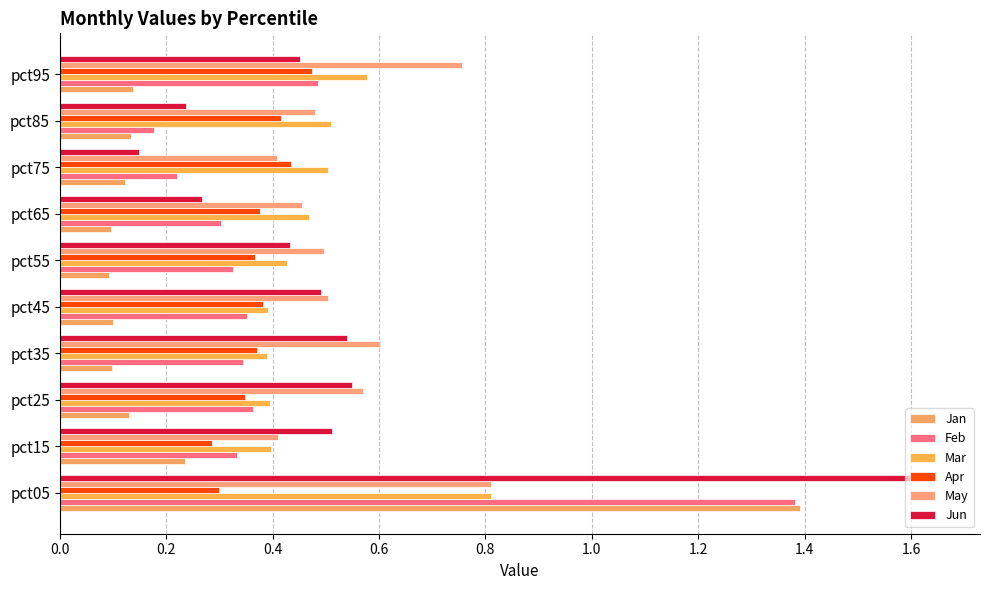

Reading left to right, list all the values displayed in this chart.

Jan: 1.4	0.2	0.1	0.1	0.1	0.1	0.1	0.1	0.1	0.1
Feb: 1.4	0.3	0.4	0.3	0.4	0.3	0.3	0.2	0.2	0.5
Mar: 0.8	0.4	0.4	0.4	0.4	0.4	0.5	0.5	0.5	0.6
Apr: 0.3	0.3	0.3	0.4	0.4	0.4	0.4	0.4	0.4	0.5
May: 0.8	0.4	0.6	0.6	0.5	0.5	0.5	0.4	0.5	0.8
Jun: 1.6	0.5	0.6	0.5	0.5	0.4	0.3	0.1	0.2	0.5